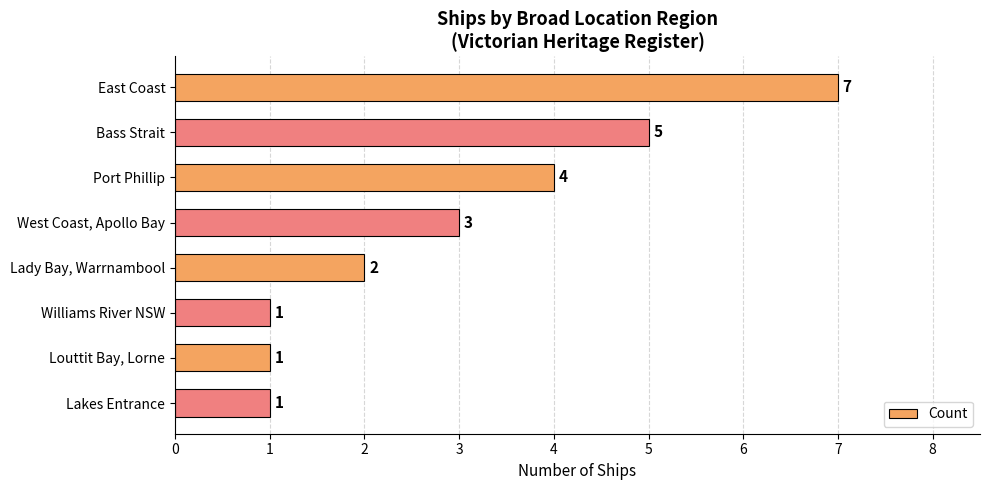

What is the average value?

3